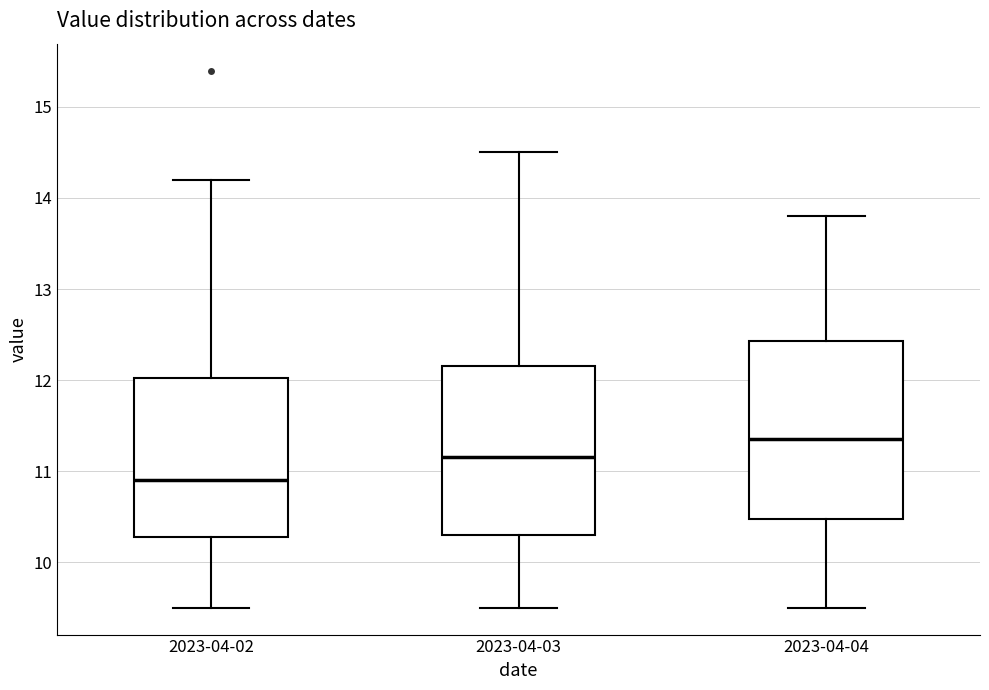

Where does the lower whisker of the box for 2023-04-04 end on the y-axis? The values are not printed on the chart, so give them approximately, as read against the axis.

9.5